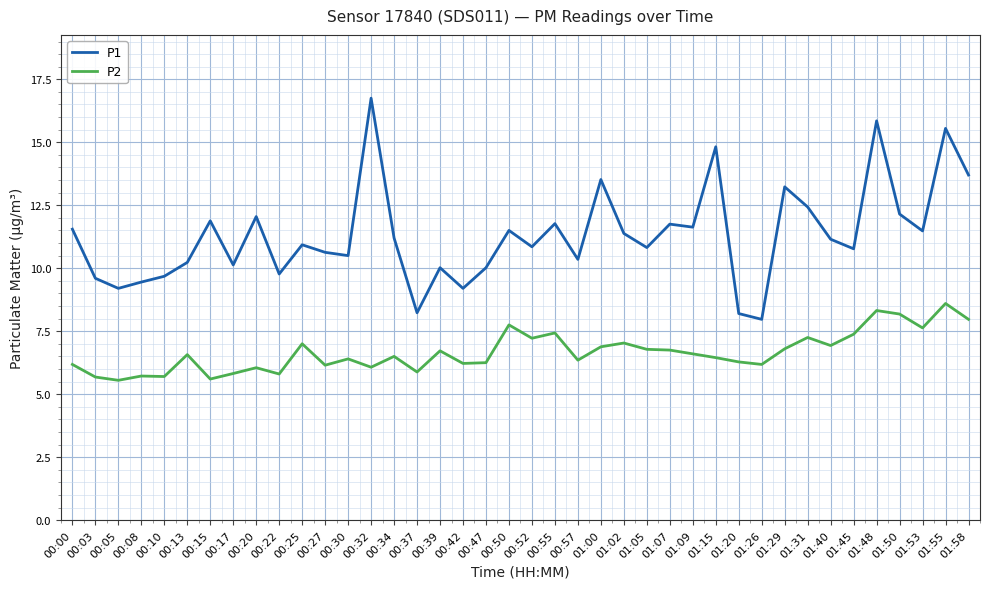

The P2 series shows 9.0 at 01:20. True or false?

False